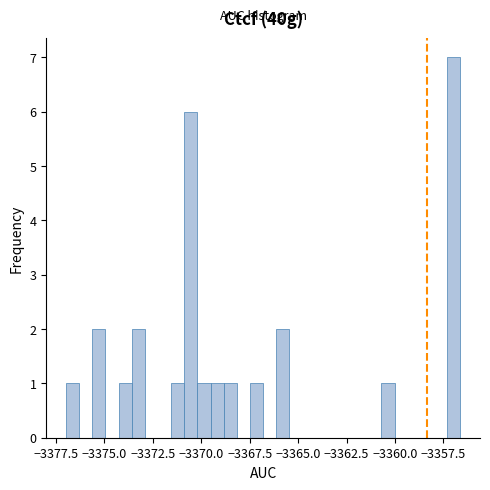

Around what value on the x-axis is the tallest bar? Give the approximate position of its centre, as read against the axis.

-3357.0